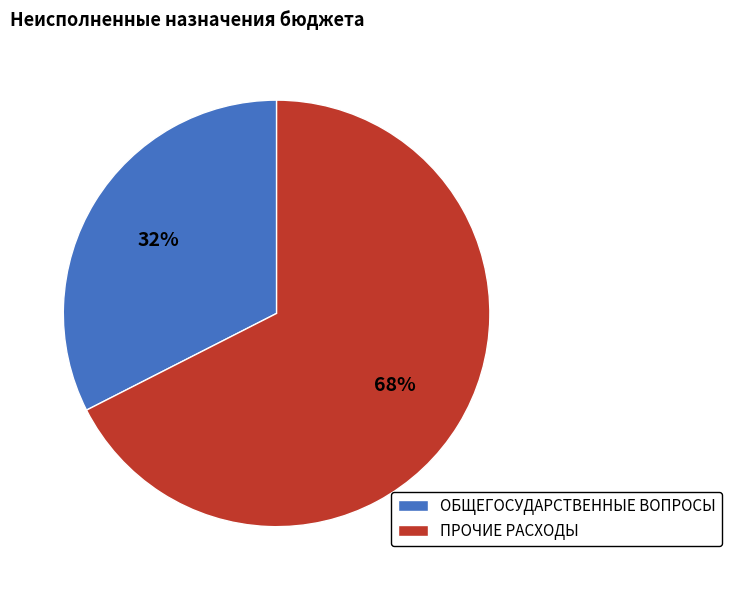

True or false: ПРОЧИЕ РАСХОДЫ accounts for 73% of the total.

False